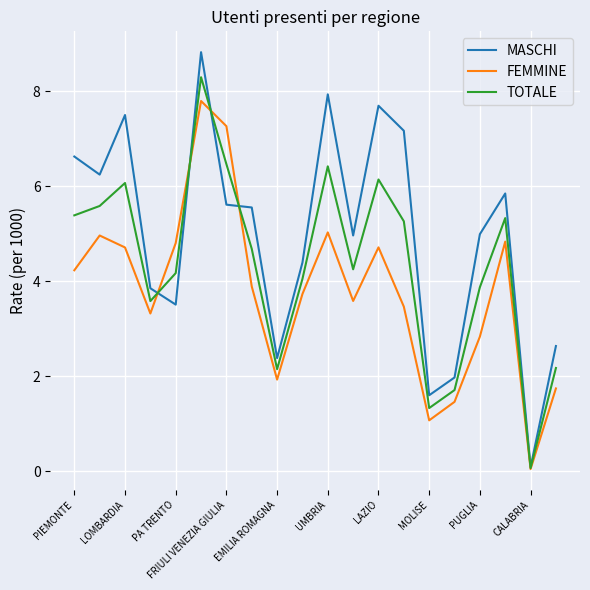

Rank the series by their average value, from lowest to highest.

FEMMINE, TOTALE, MASCHI